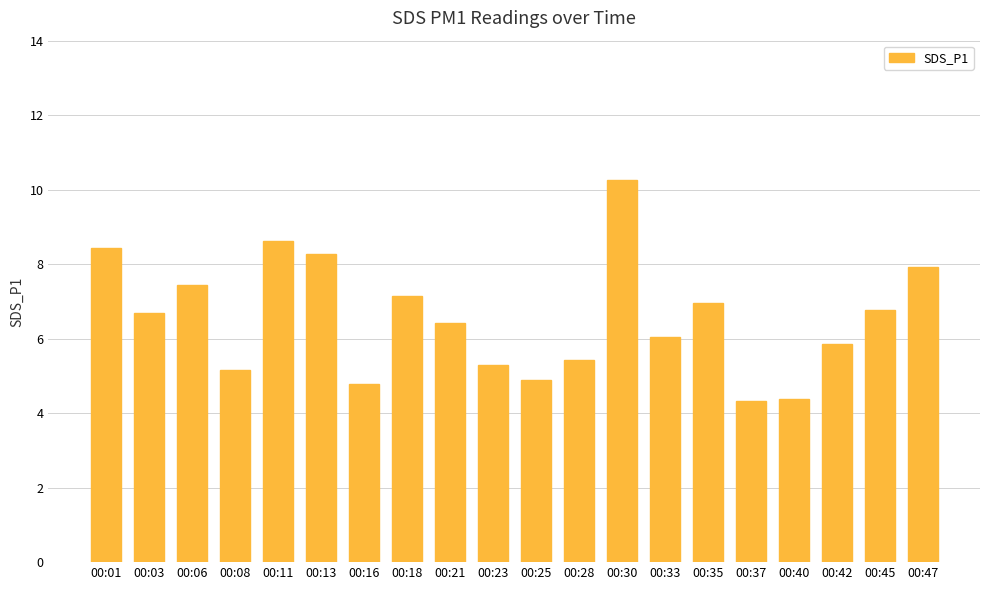

True or false: the data shows 6.8 at 00:45.

True